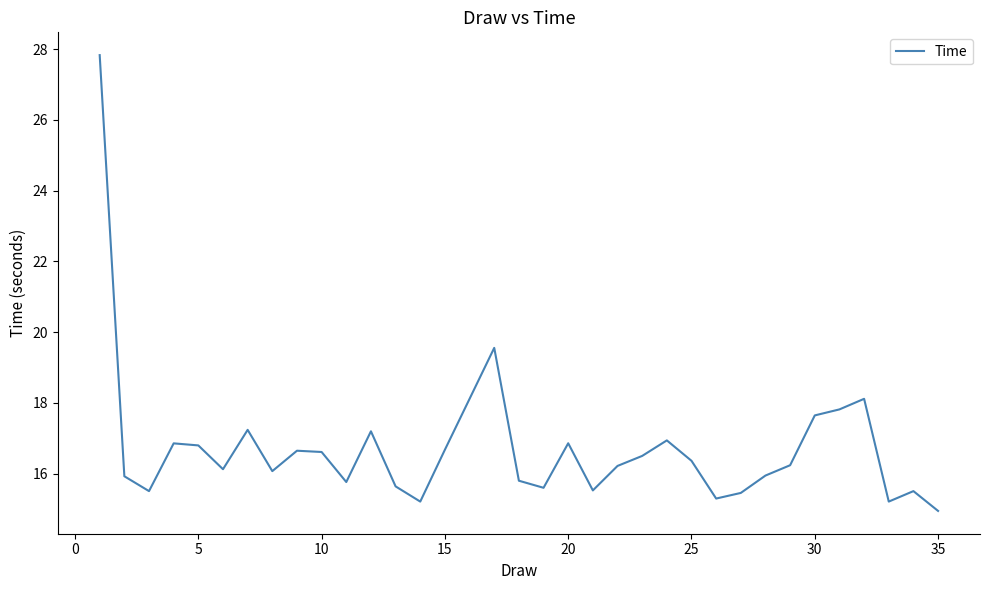

What is the difference between the maximum and minimum values?

12.9